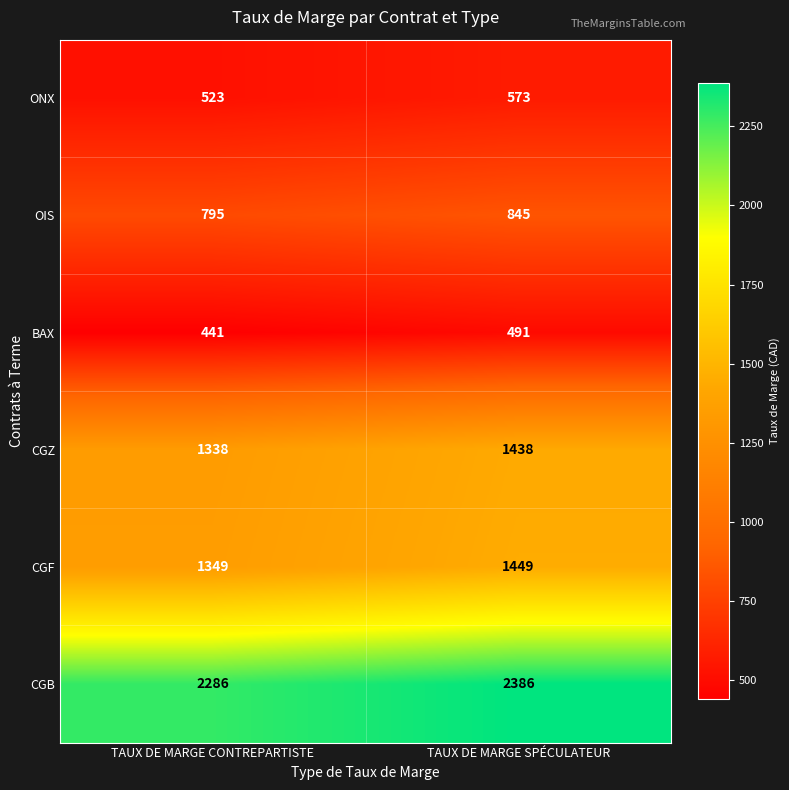

What is the difference between the CGF values at TAUX DE MARGE SPÉCULATEUR and TAUX DE MARGE CONTREPARTISTE?

100